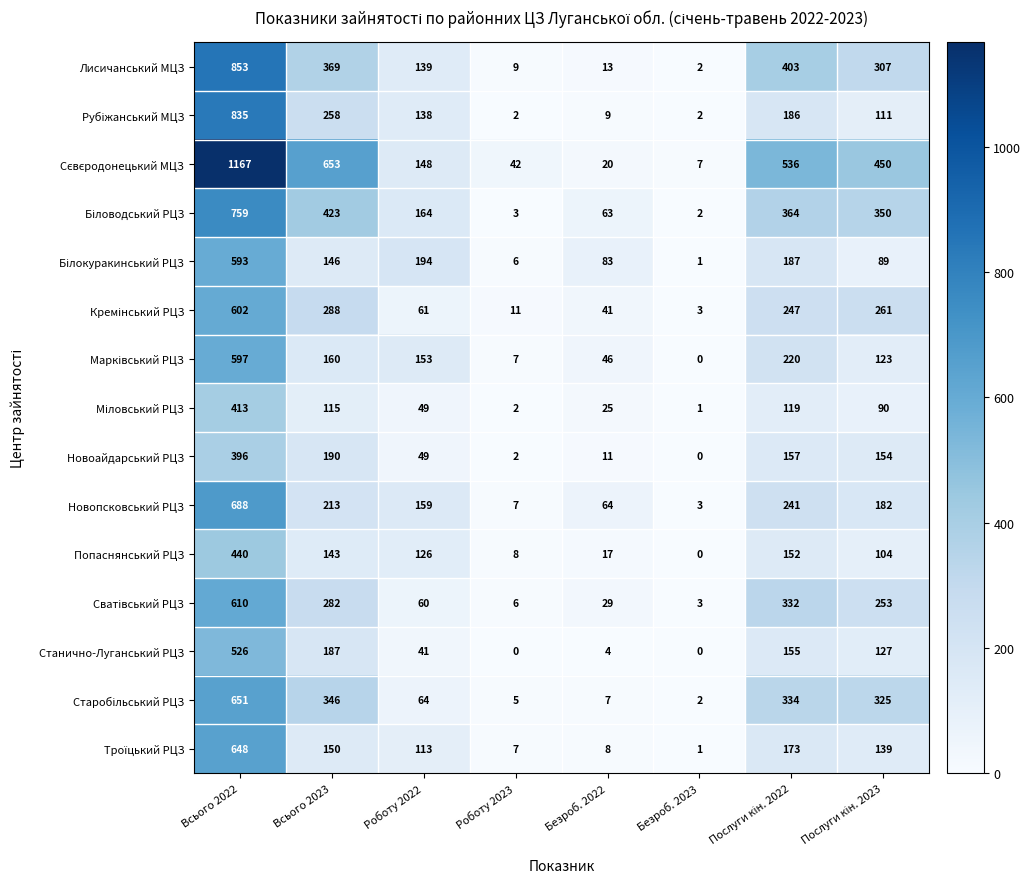

Which category has the highest value in the Лисичанський МЦЗ series?

Всього 2022